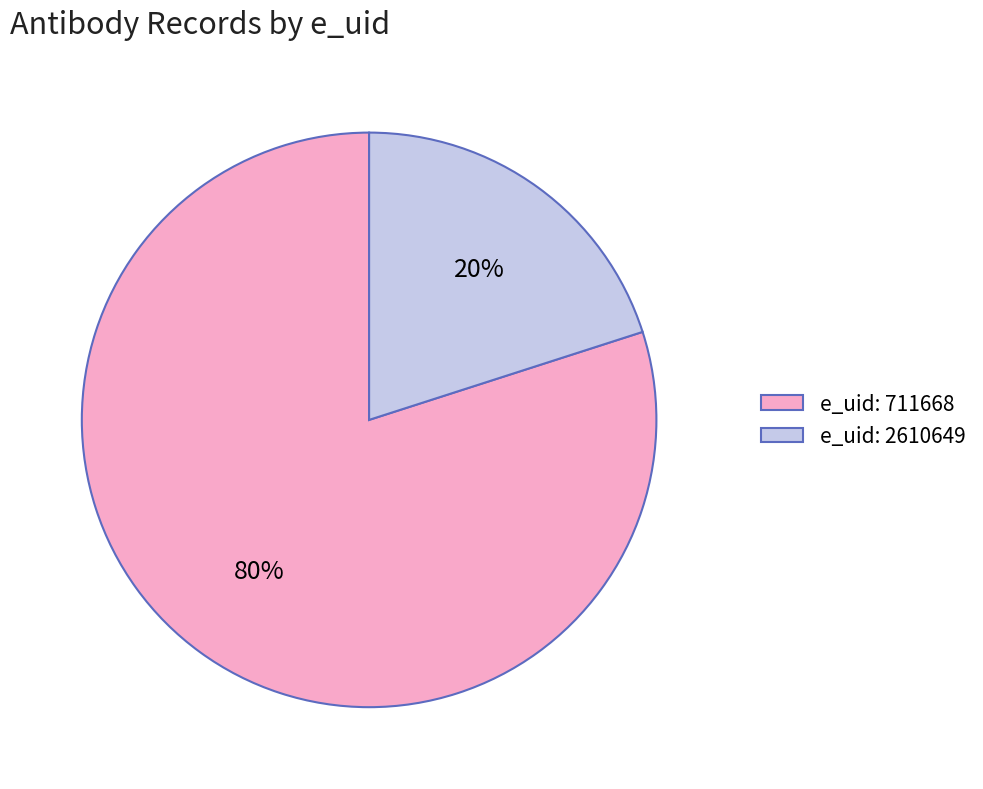

To the nearest percent, what portion does e_uid: 2610649 represent?

20%